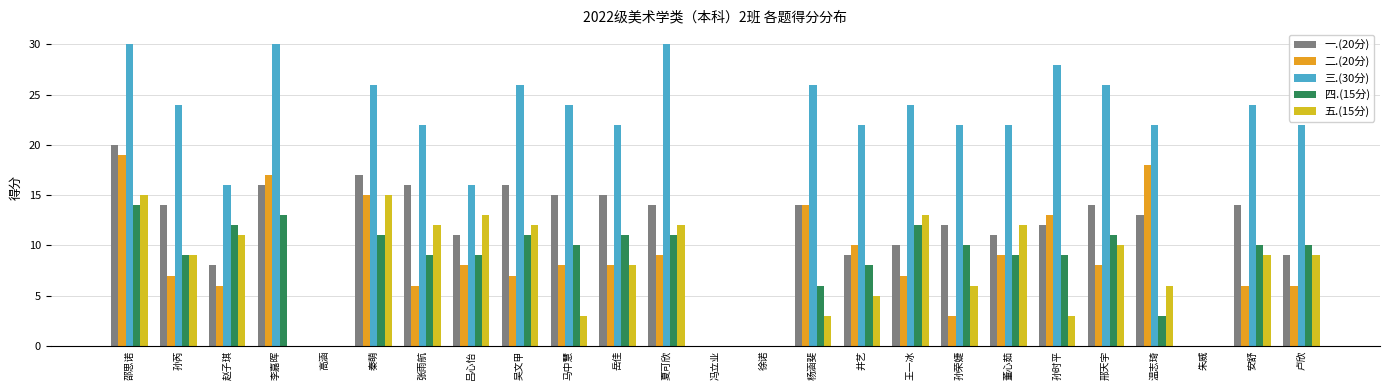

At which label does 一.(20分) first exceed 13?

邵思诺